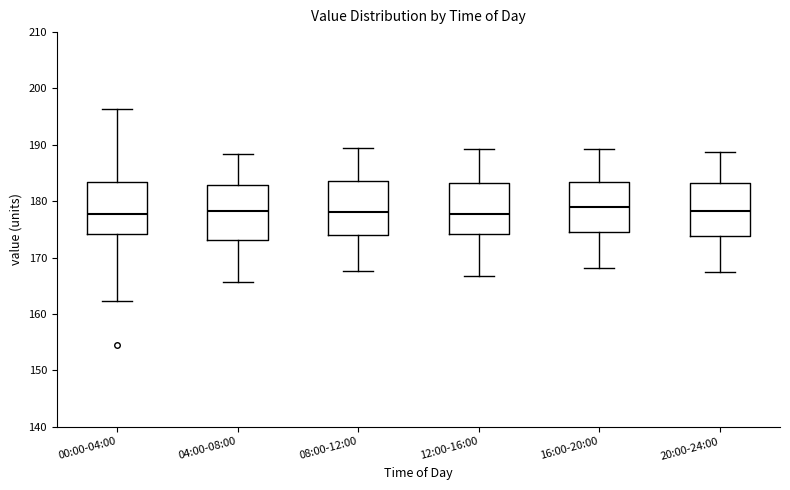

Reading left to right, transcribe this box plot: for each box, give where its median line is, the range the box spans, and where its two whiskers end, as read against the y-axis. The values are not printed on the chart, so give them approximately, as read against the axis.

00:00-04:00: median 178, box 174 to 183, whiskers 162 to 196
04:00-08:00: median 178, box 173 to 183, whiskers 166 to 188
08:00-12:00: median 178, box 174 to 184, whiskers 168 to 190
12:00-16:00: median 178, box 174 to 183, whiskers 167 to 189
16:00-20:00: median 179, box 174 to 183, whiskers 168 to 189
20:00-24:00: median 178, box 174 to 183, whiskers 167 to 189